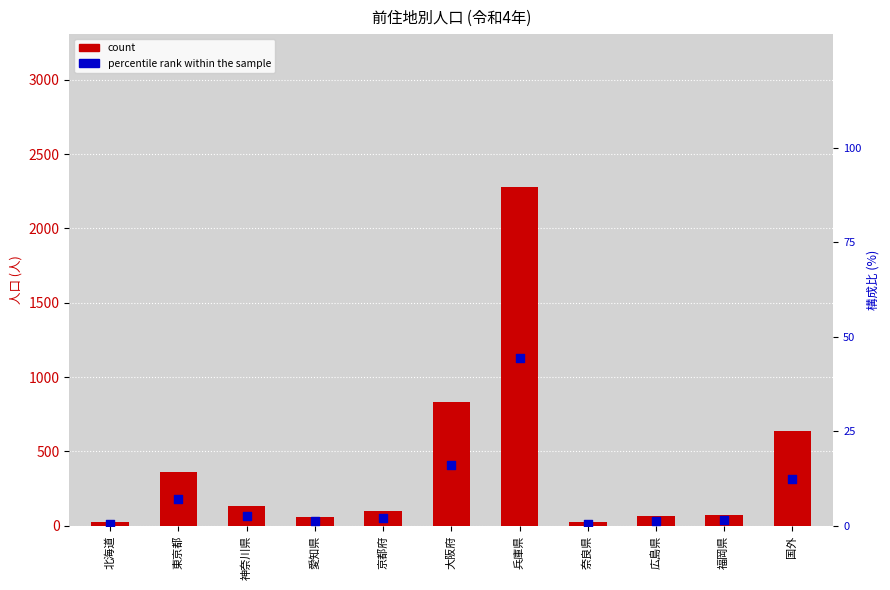

What are all the series names shown in the legend?

count, percentile rank within the sample